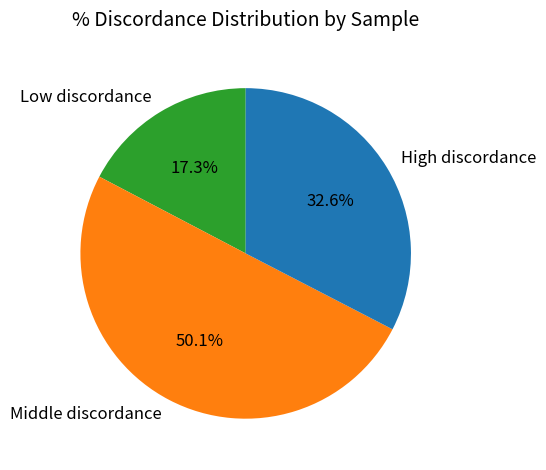

Is the sum of High discordance and Middle discordance greater than half?

Yes